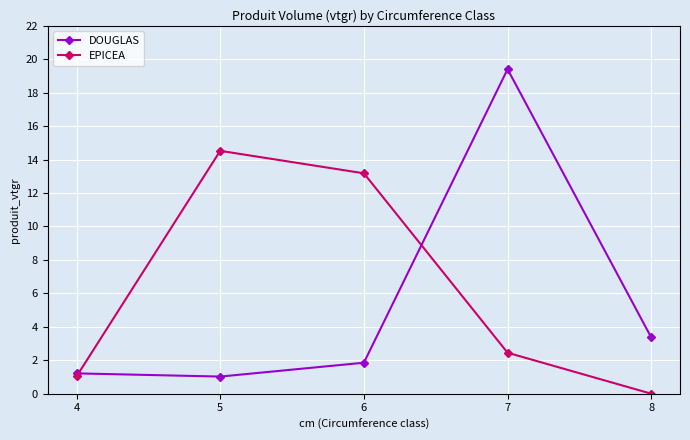

Is the value of DOUGLAS at 6 greater than the value of EPICEA at 6?

No